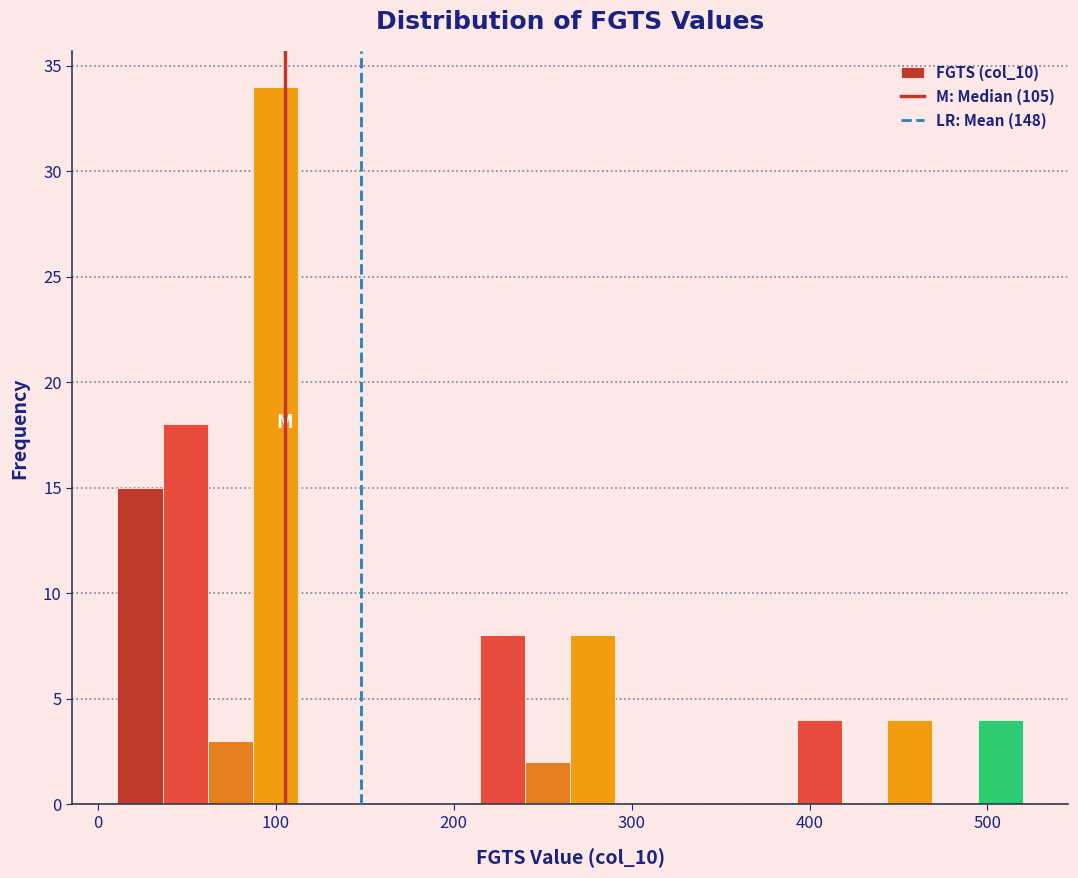

Read against the x-axis, roughly where is the centre of the tallest bar?

100